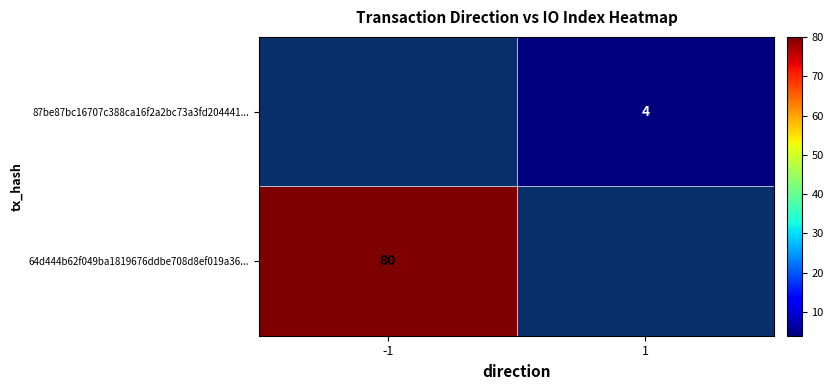

How many distinct data groups are displayed?

2